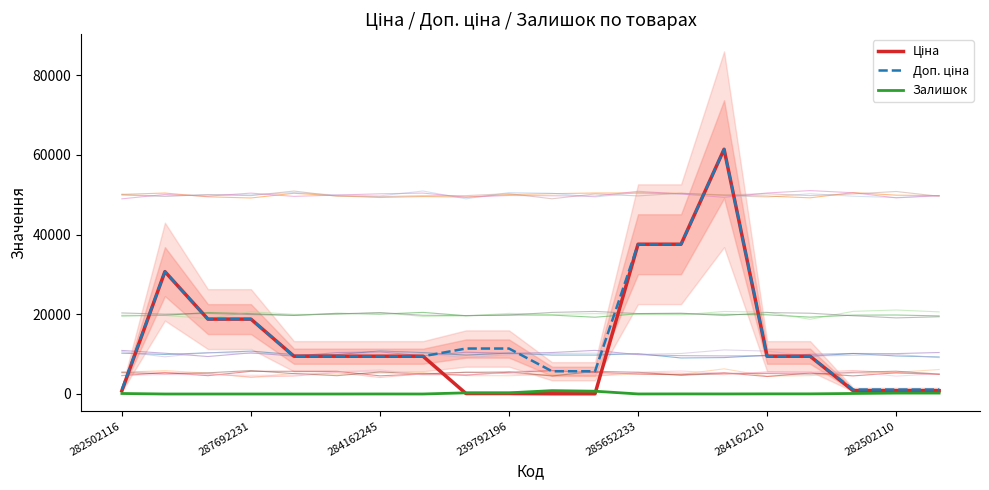

True or false: Ціна has a value of 90.7 at 11.

False